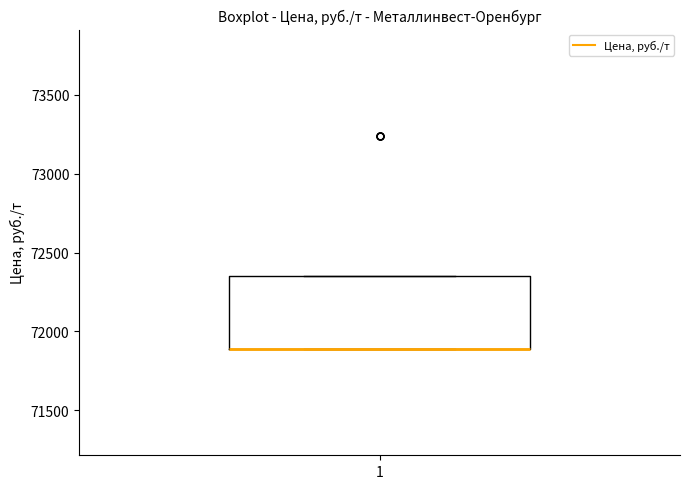

Read this box plot against the y-axis: the position of the median line, the range covered by the box, and the ends of both whiskers. The values are not printed on the chart, so give them approximately, as read against the axis.

median 71900 (drawn on the box's lower edge), box 71900 to 72350, whiskers 71900 to 72350